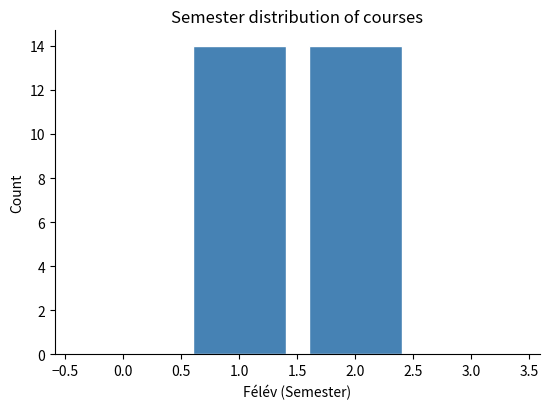

Reading left to right, list all the values displayed in this chart.

0.0=0	1.0=14	2.0=14	3.0=0